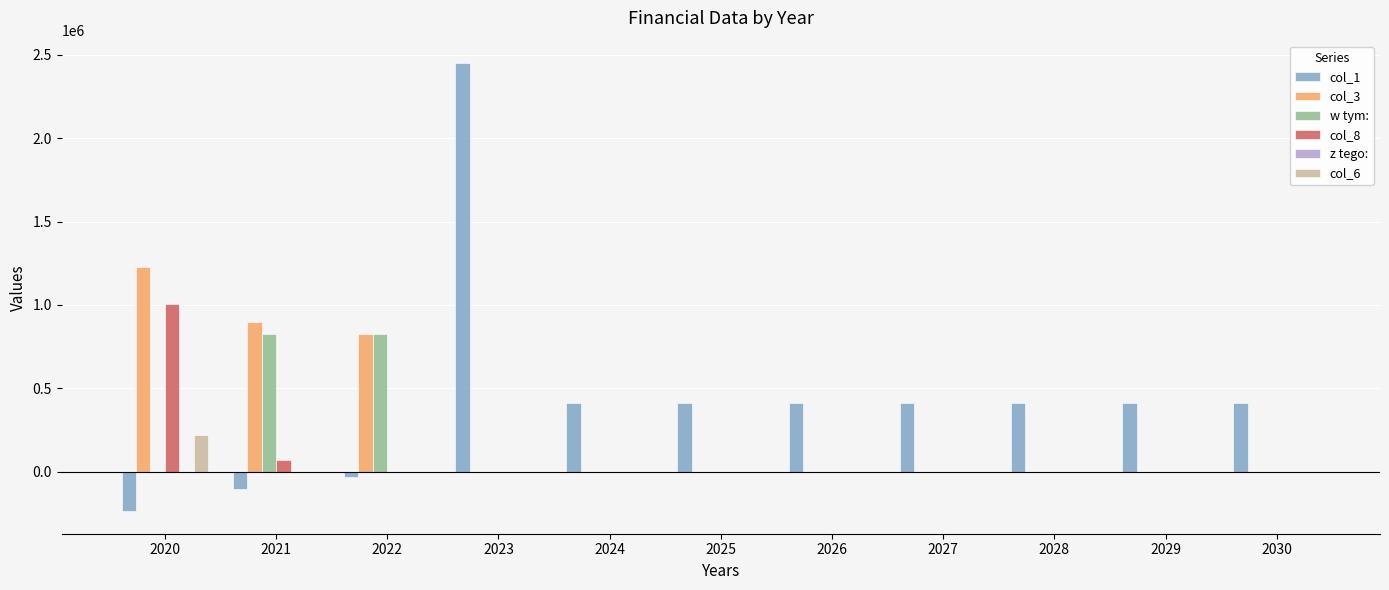

The value of col_3 at 2025 is 726130.2. True or false?

False